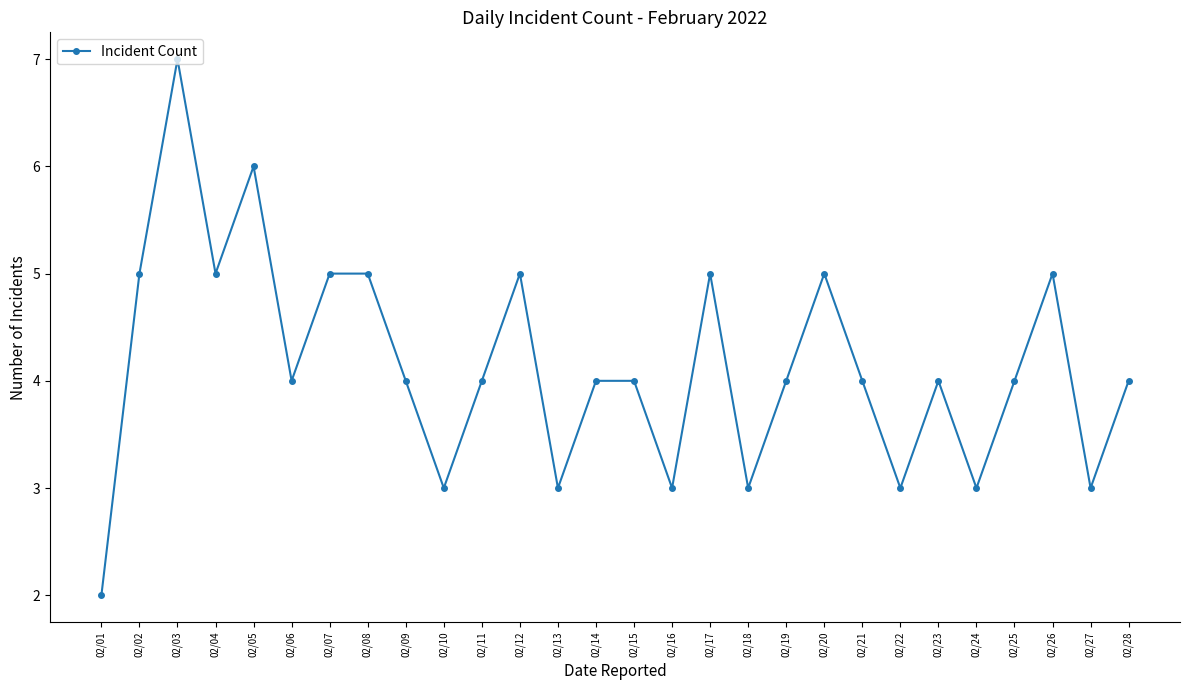

Reading left to right, list all the values displayed in this chart.

02/01=2	02/02=5	02/03=7	02/04=5	02/05=6	02/06=4	02/07=5	02/08=5	02/09=4	02/10=3	02/11=4	02/12=5	02/13=3	02/14=4	02/15=4	02/16=3	02/17=5	02/18=3	02/19=4	02/20=5	02/21=4	02/22=3	02/23=4	02/24=3	02/25=4	02/26=5	02/27=3	02/28=4